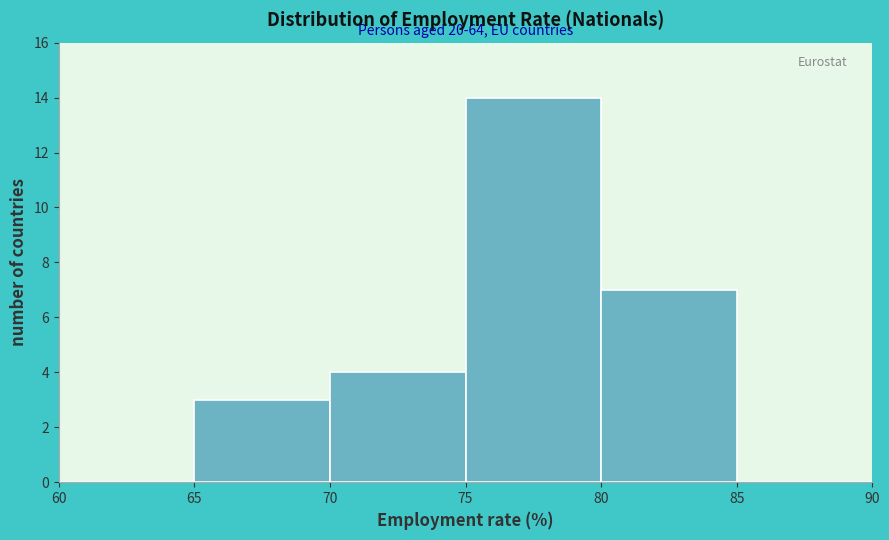

Over which range of the x-axis is the bar tallest?

75 to 80